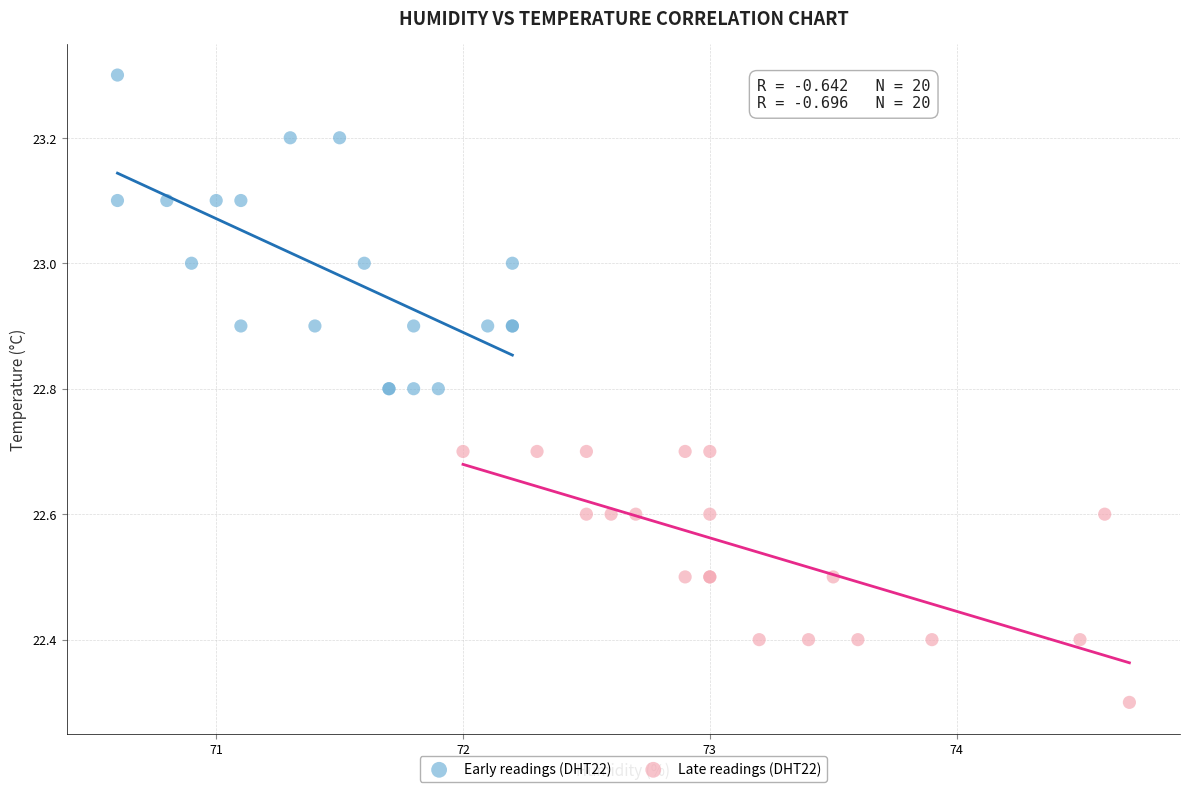

Which series reaches the maximum Y coordinate?

Early readings (DHT22)